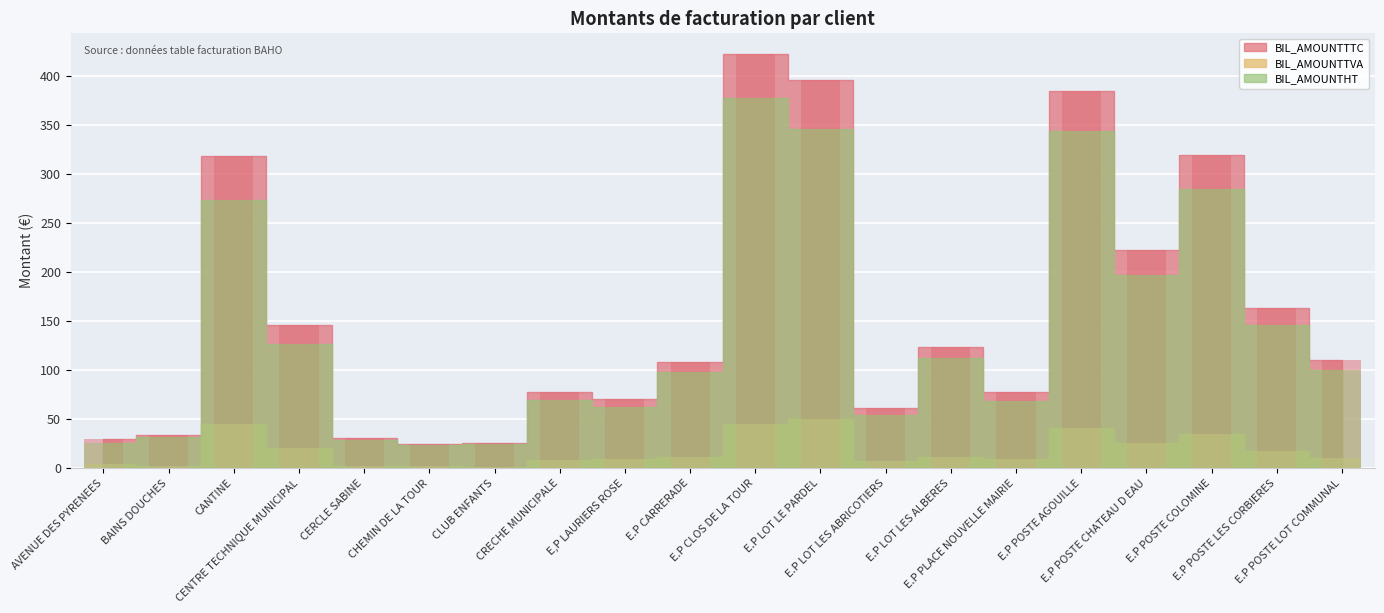

How many data points does each series have?

20